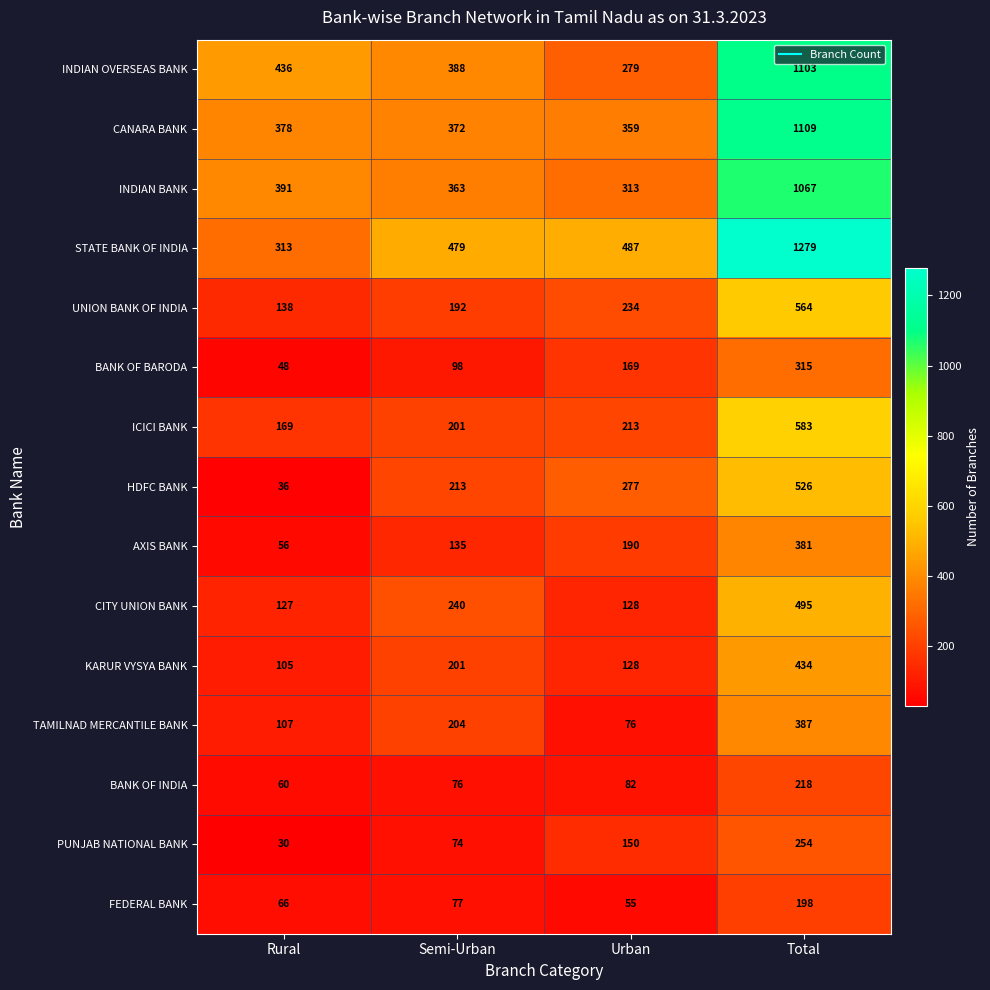

What is the spread (max minus min) of values at Urban?

432